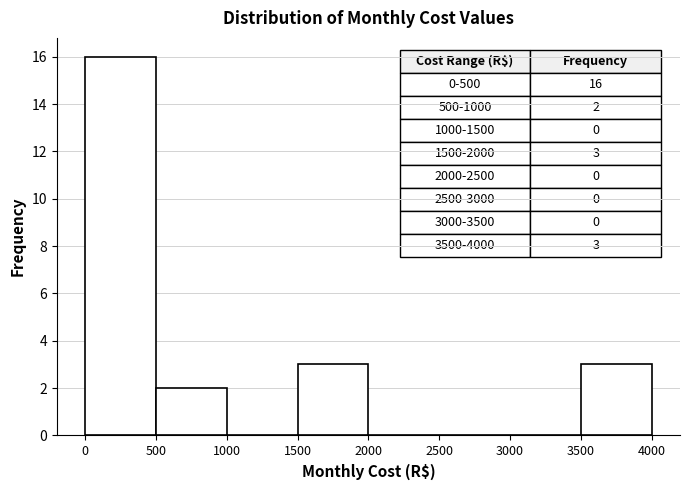

Which range on the x-axis has the tallest bar?

0 to 500